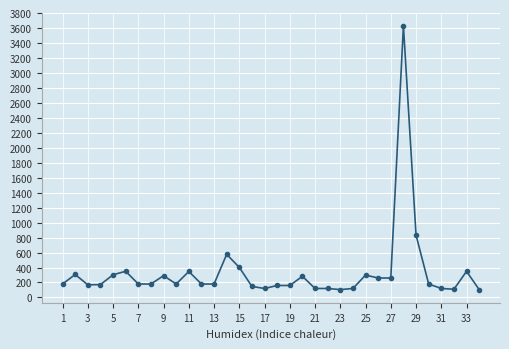

What is the average value?

337.6